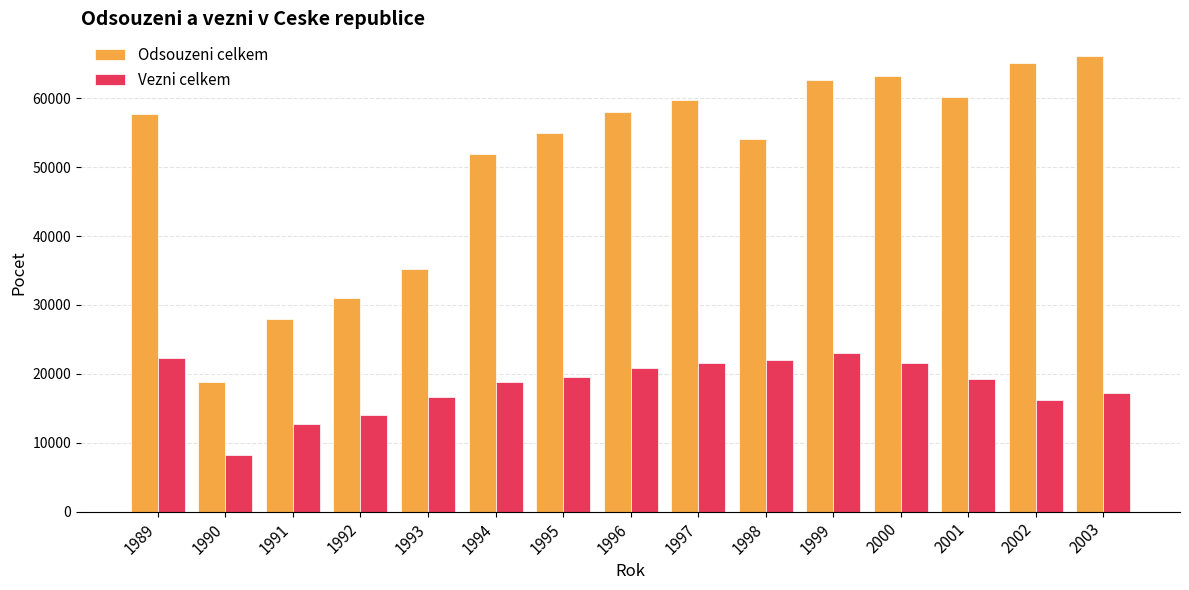

Between 1990 and 2003, which series saw the biggest shift?

Odsouzeni celkem